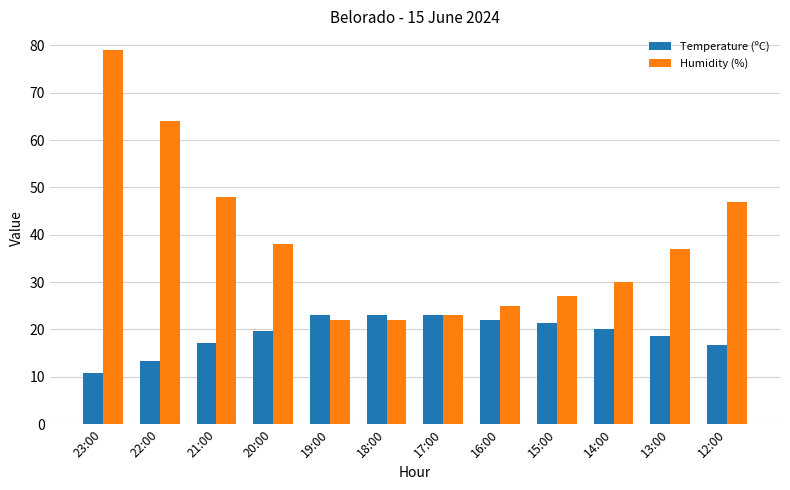

Which series changed the most between 20:00 and 14:00?

Humidity (%)